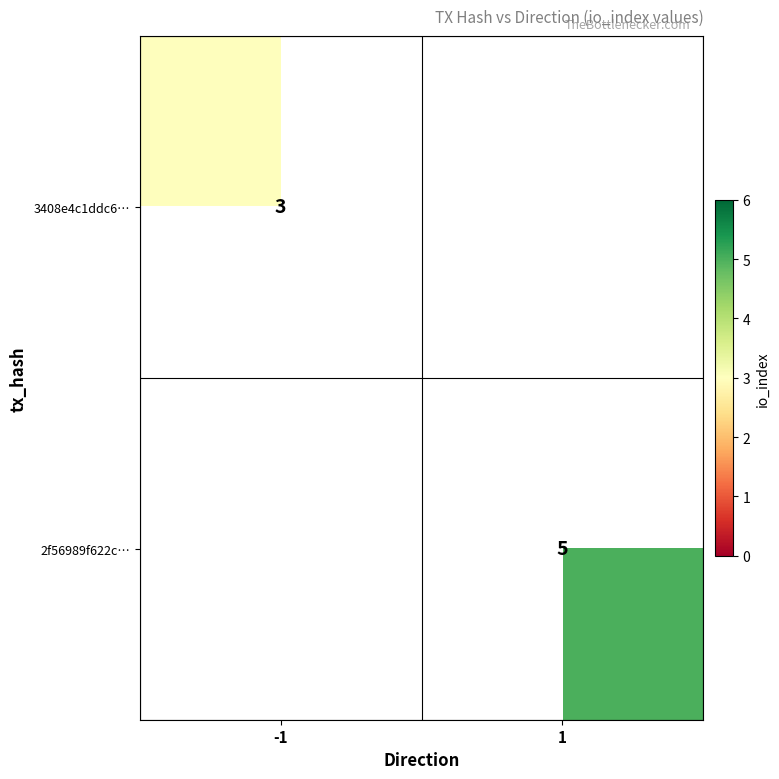

Between -1 and 1, which is larger?

1